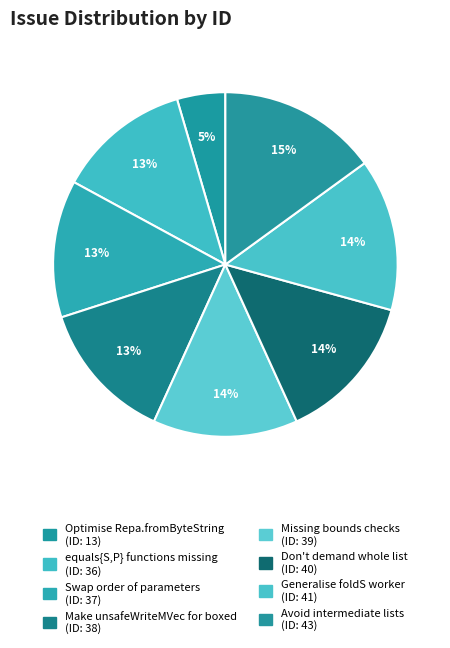

How many slices are in this pie chart?

8